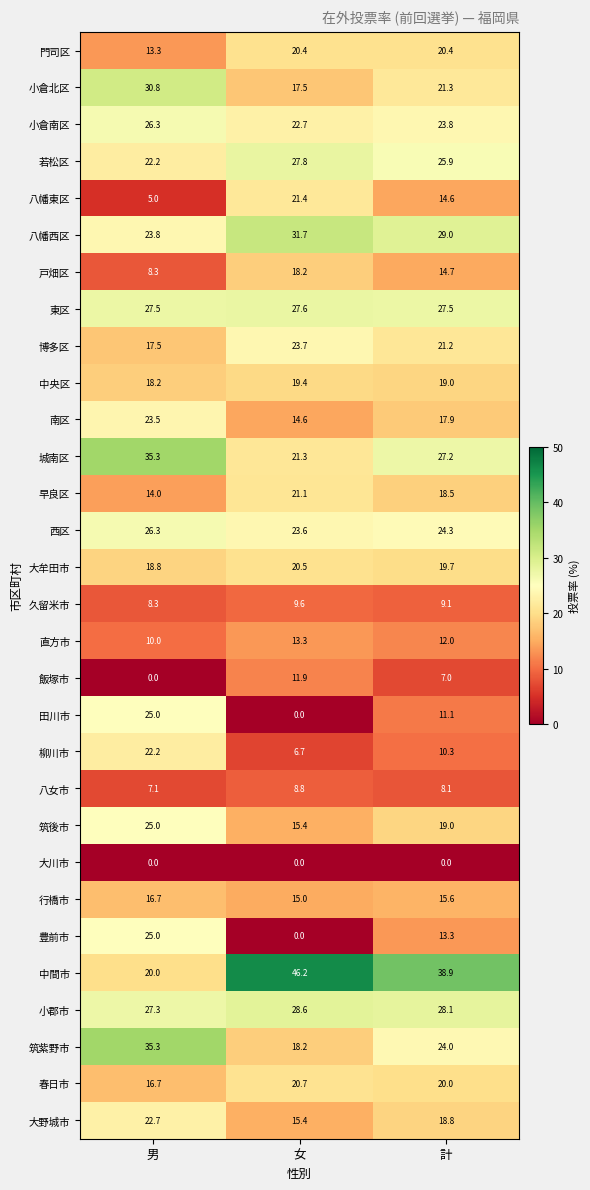

What is the difference between the maximum and minimum values in the 久留米市 series?

1.3